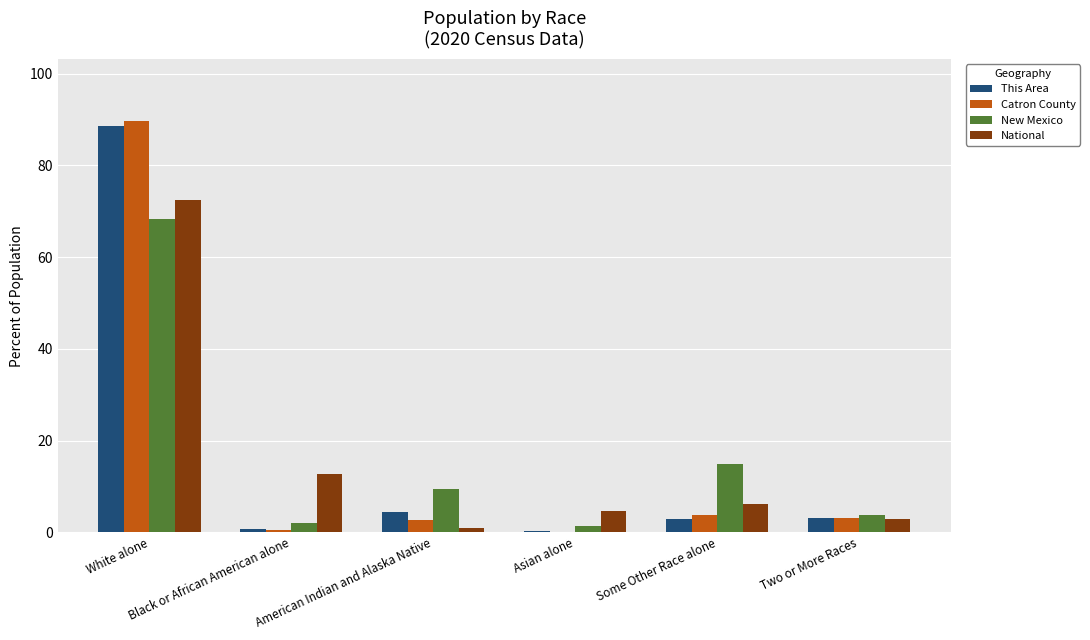

What is the greatest value displayed?

89.8